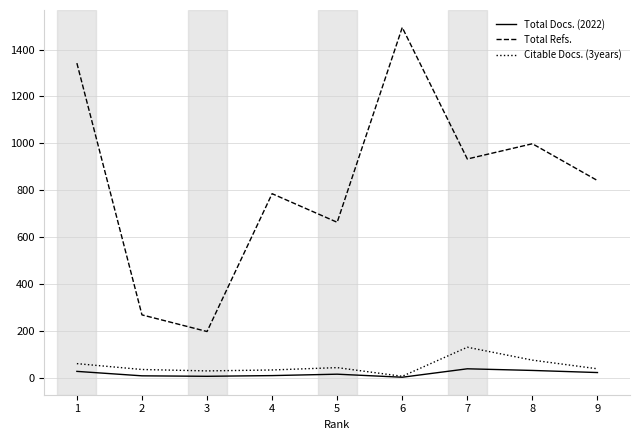

Is the value of Total Docs. (2022) at 1 greater than the value of Citable Docs. (3years) at 5?

No